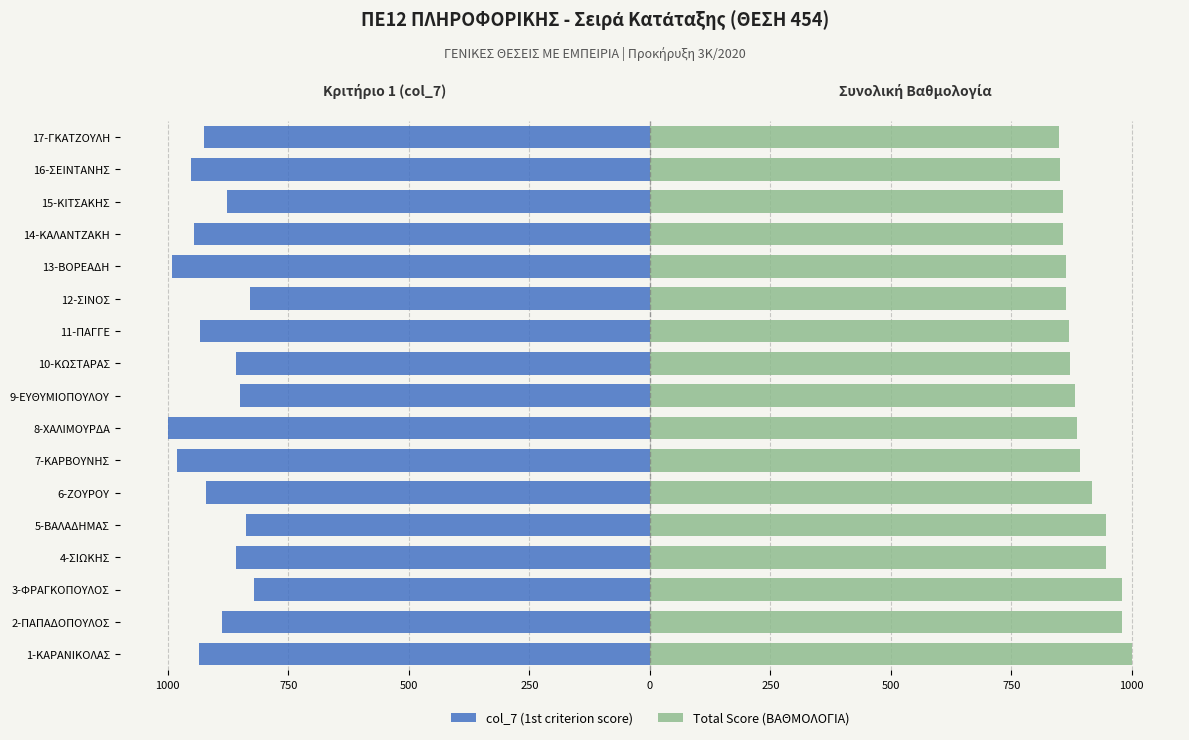

Which series has the largest total across all categories?

Total Score (ΒΑΘΜΟΛΟΓΙΑ)